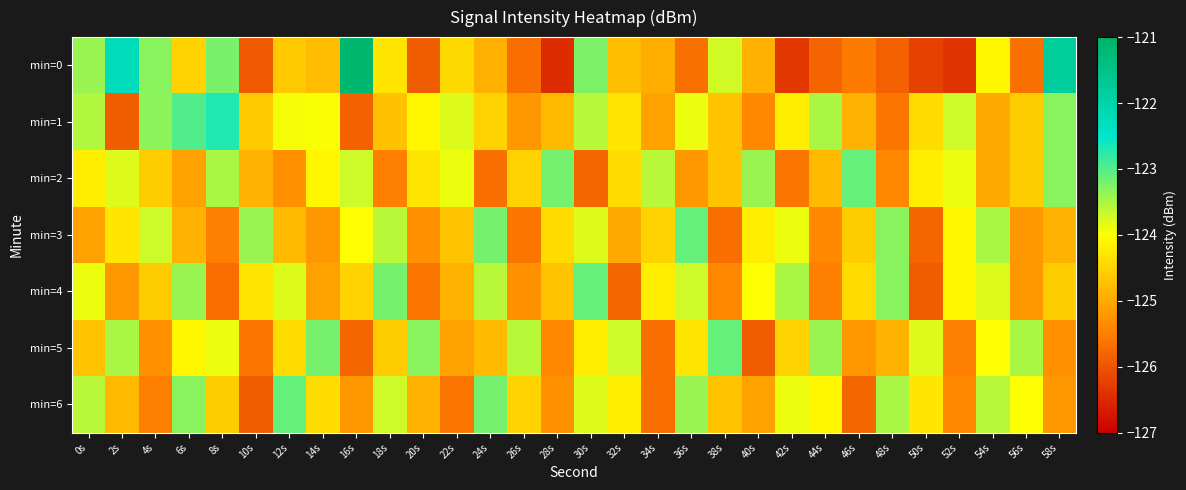

Between 16s and 22s, which is larger?

16s